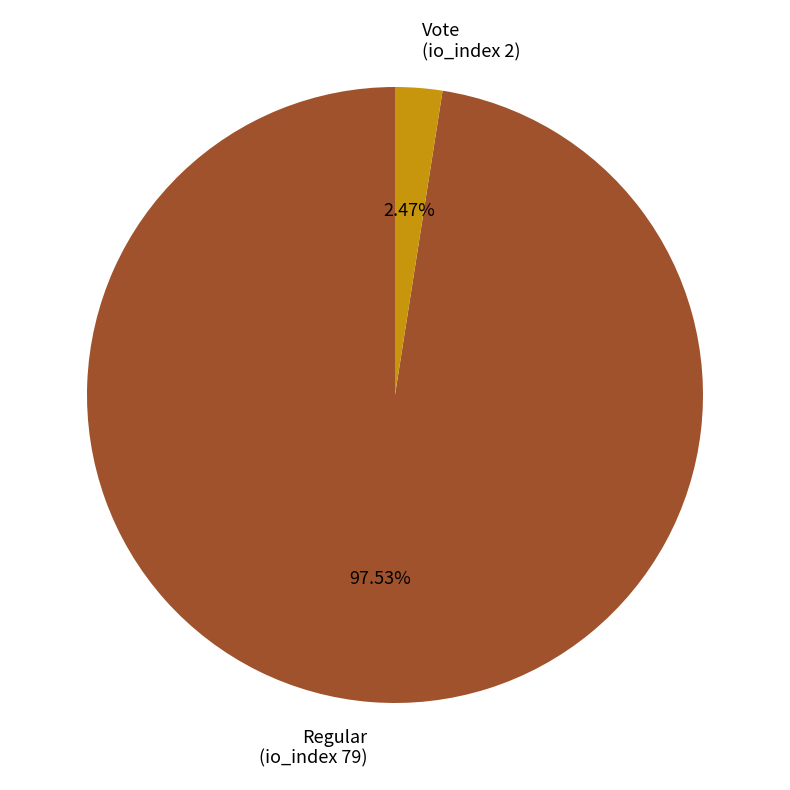

What percentage do Regular (io_index 79) and Vote (io_index 2) together represent?

100.0%